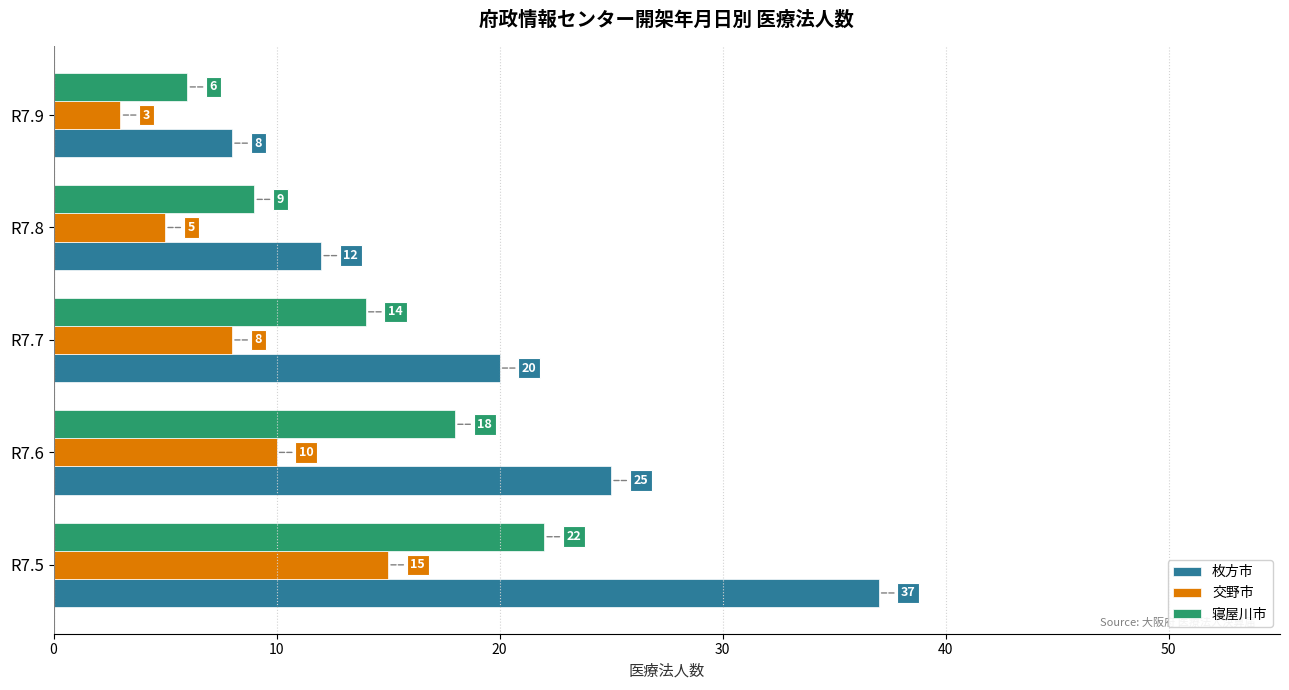

What is the sum of all 枚方市 values?

102